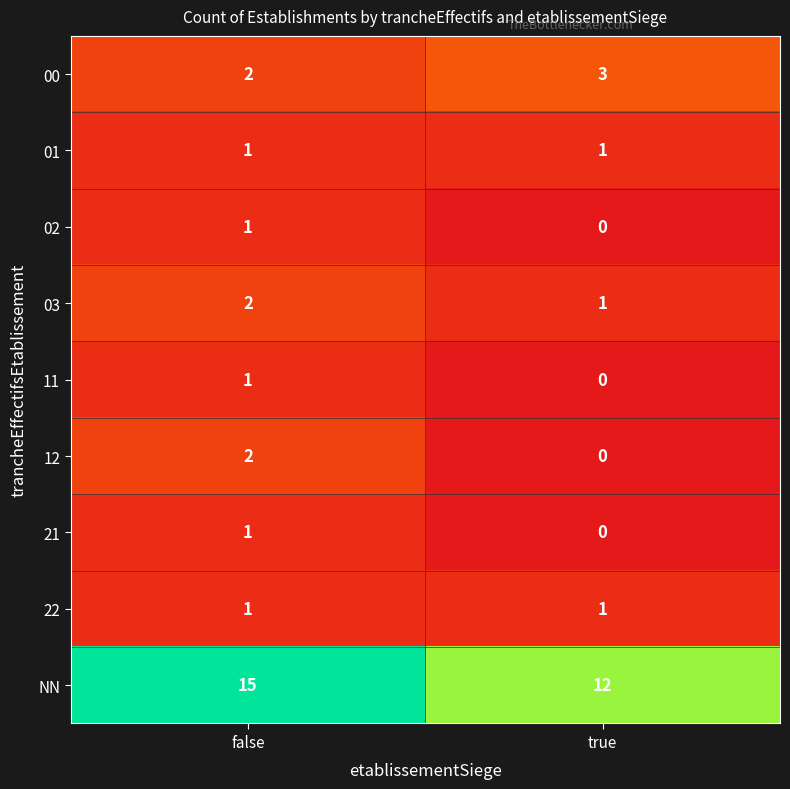

True or false: 01 has a value of 1 at true.

True